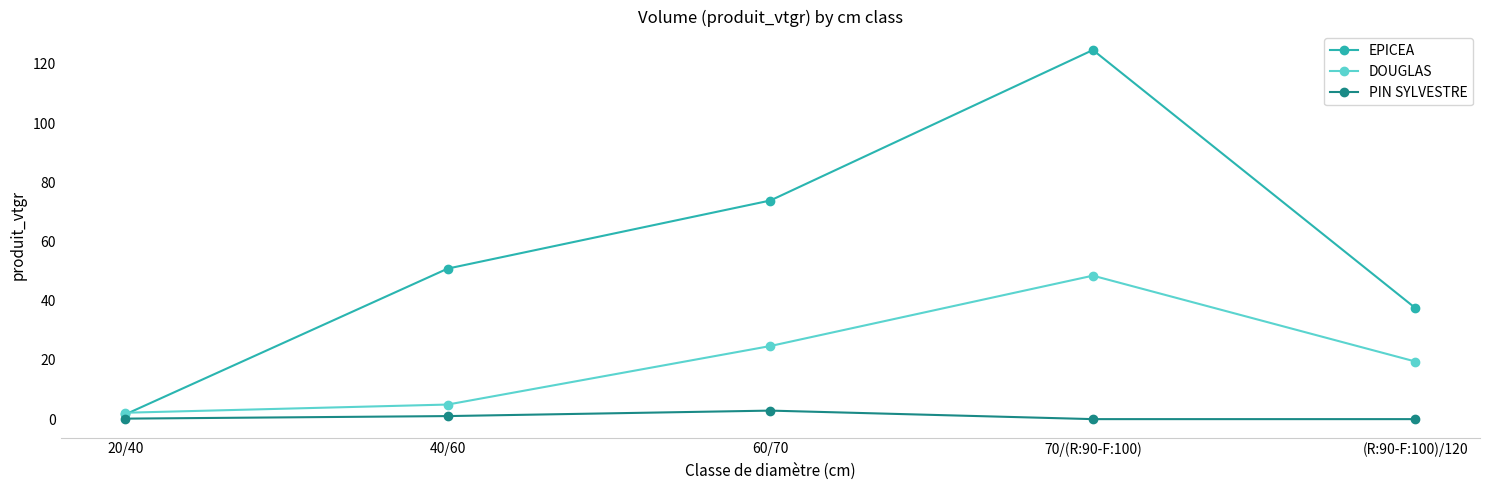

What is the difference between the DOUGLAS values at 20/40 and (R:90-F:100)/120?

17.3